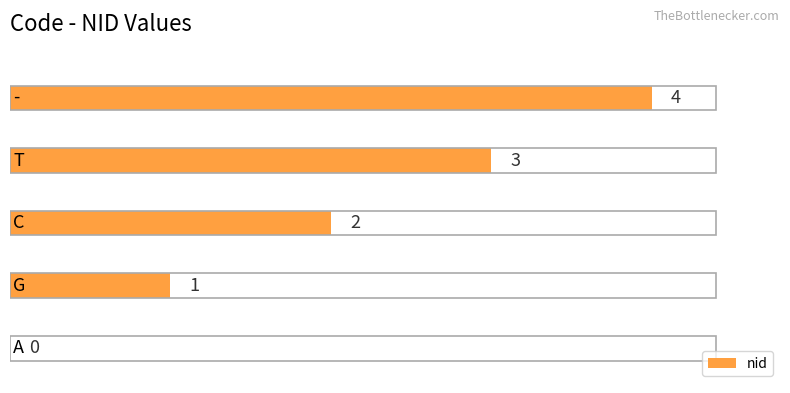

What is the difference between the second highest and minimum values?

3